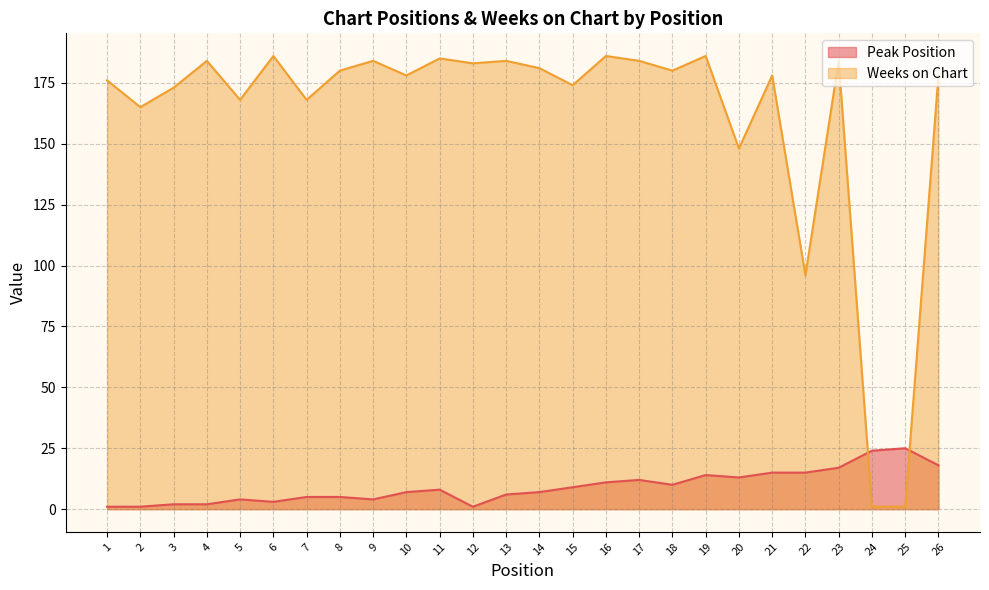

True or false: Peak Position has more than 1 interior local peaks.

True